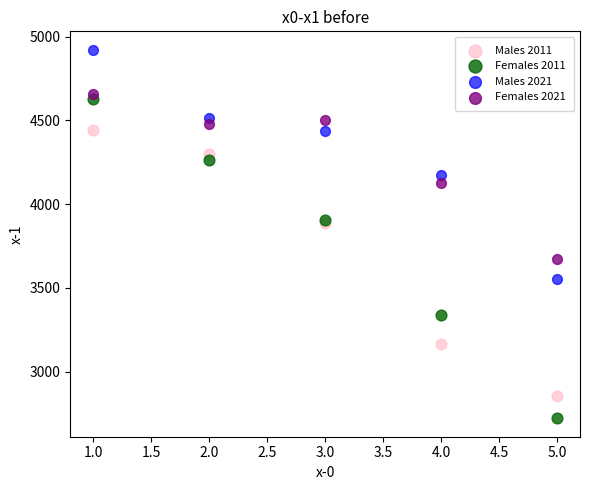

In the Males 2021 series, what Y value is closest to 4237?

4174